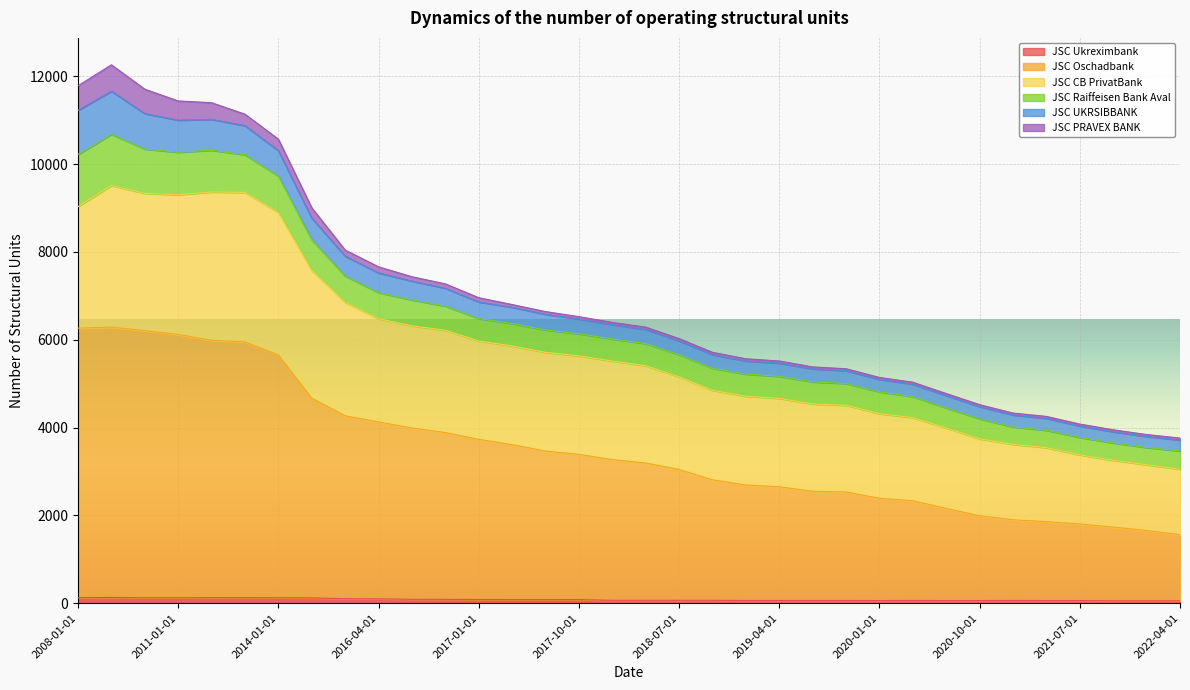

What are all the series names shown in the legend?

JSC Ukreximbank, JSC Oschadbank, JSC CB PrivatBank, JSC Raiffeisen Bank Aval, JSC UKRSIBBANK, JSC PRAVEX BANK